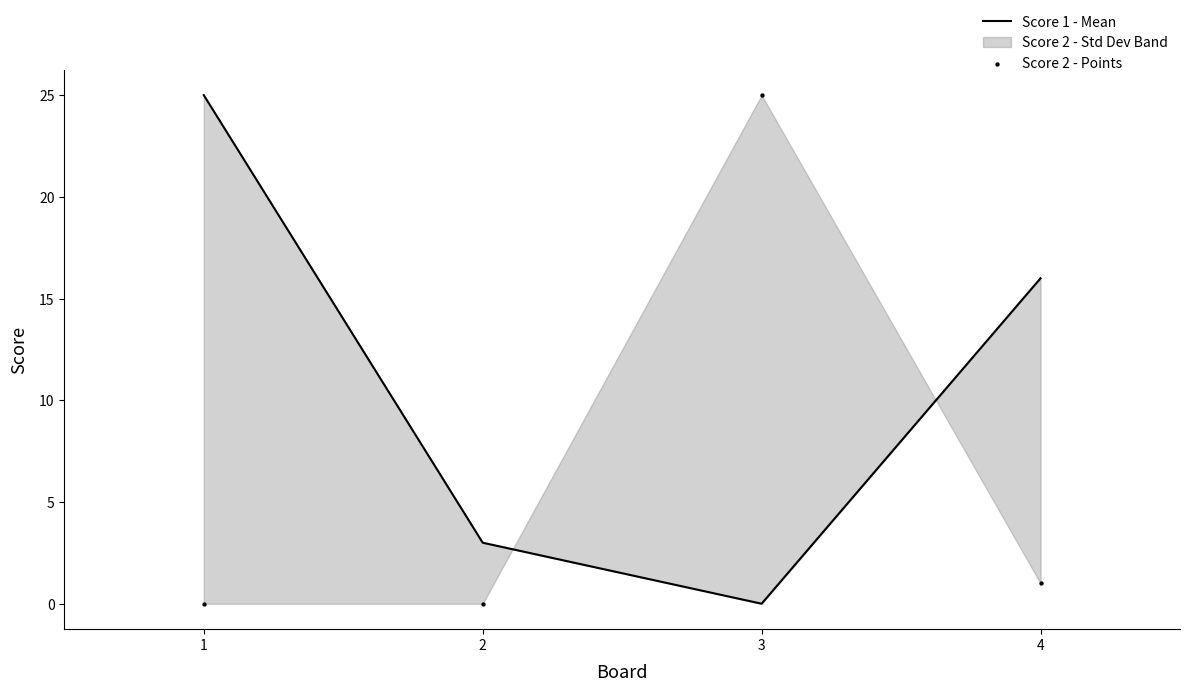

Which series contains the lowest Y value?

Score 1 - Mean